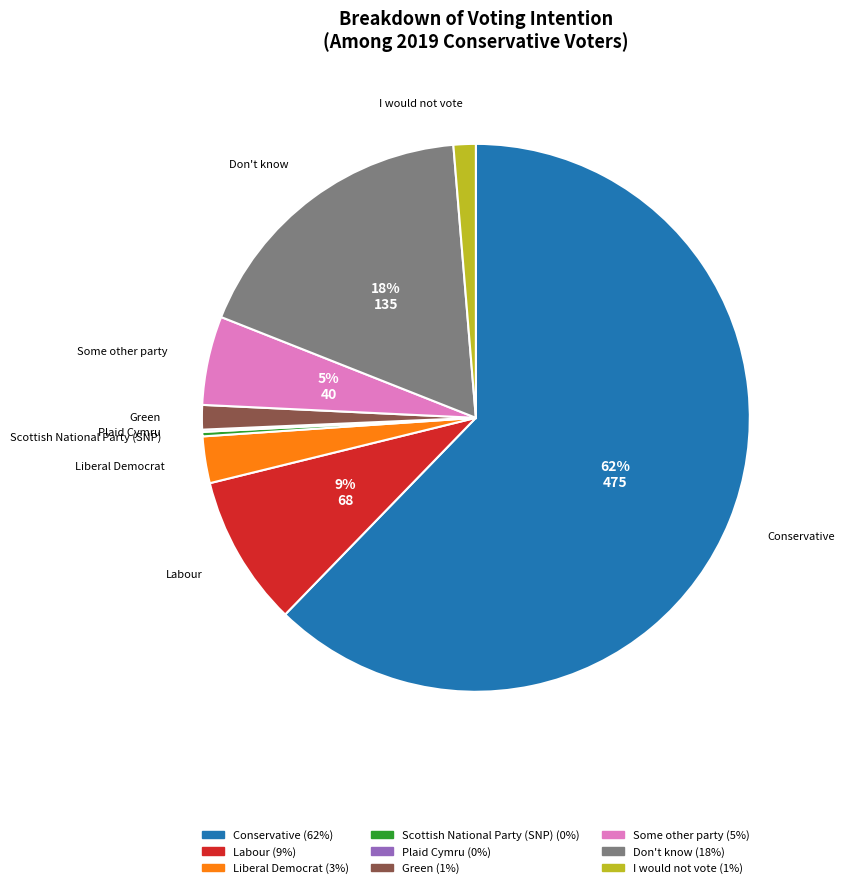

What percentage is the Don't know slice, to the nearest percent?

18%